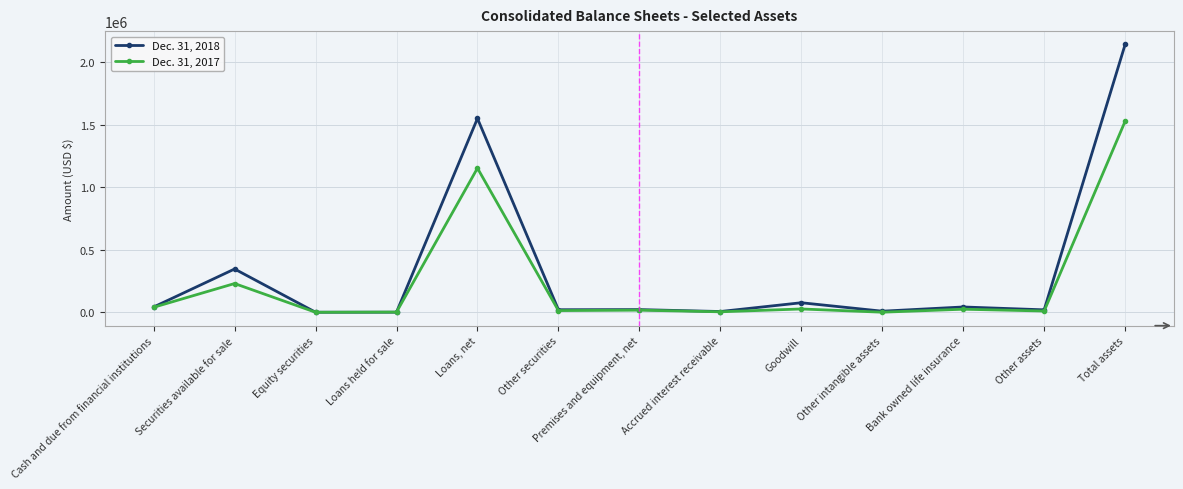

Rank the series by their maximum value, from lowest to highest.

Dec. 31, 2017, Dec. 31, 2018